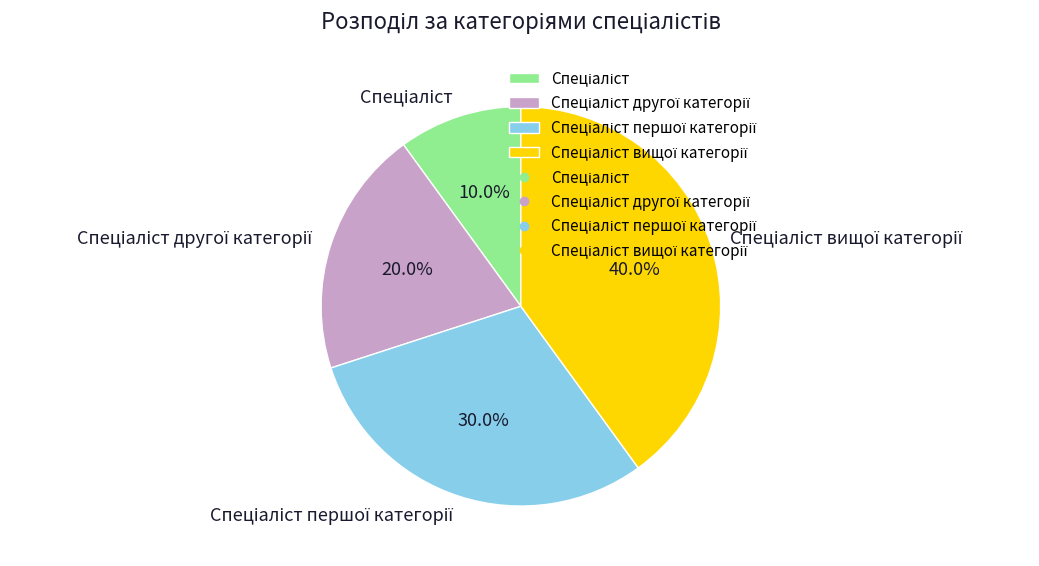

Is there a majority slice in this chart?

No